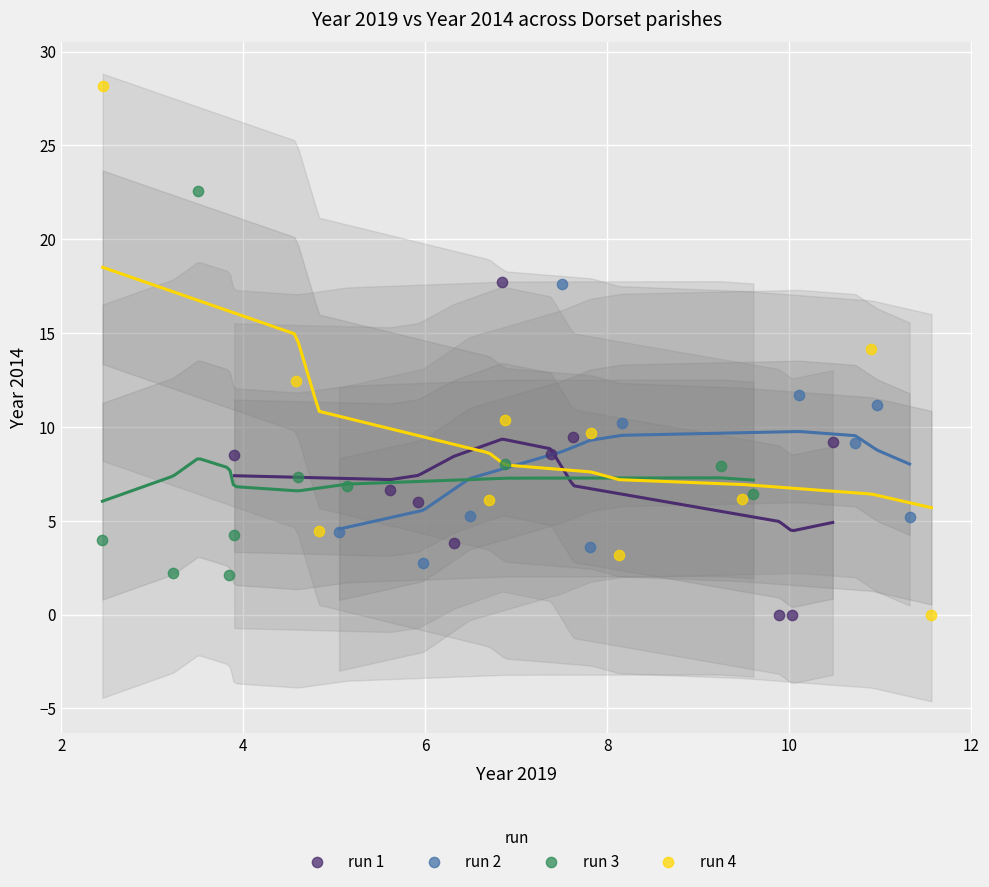

Which series contains the highest Y value?

run 4